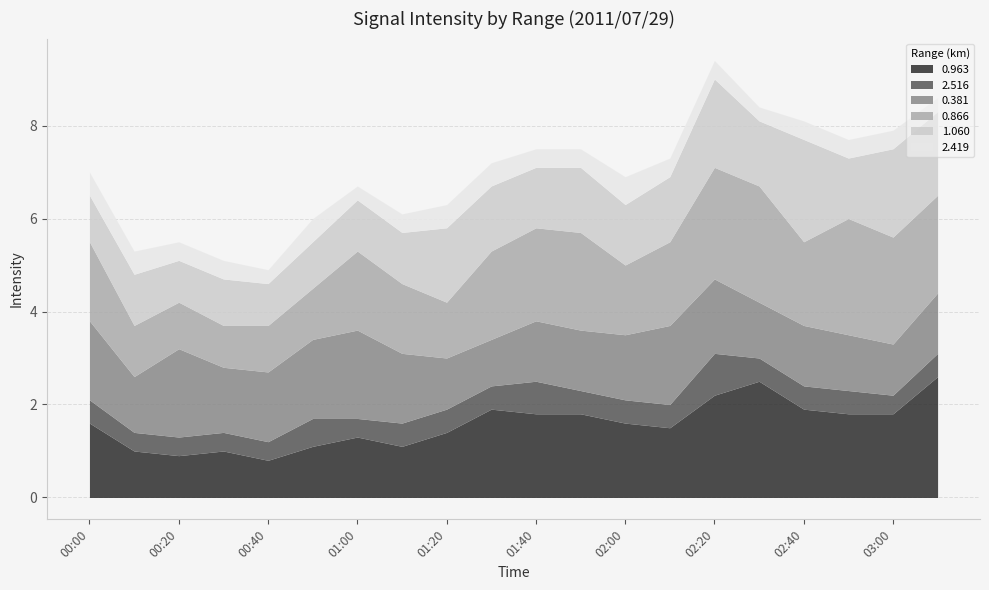

In 2.516, how many points are lower than both neighbors (excluding endpoints)?

2